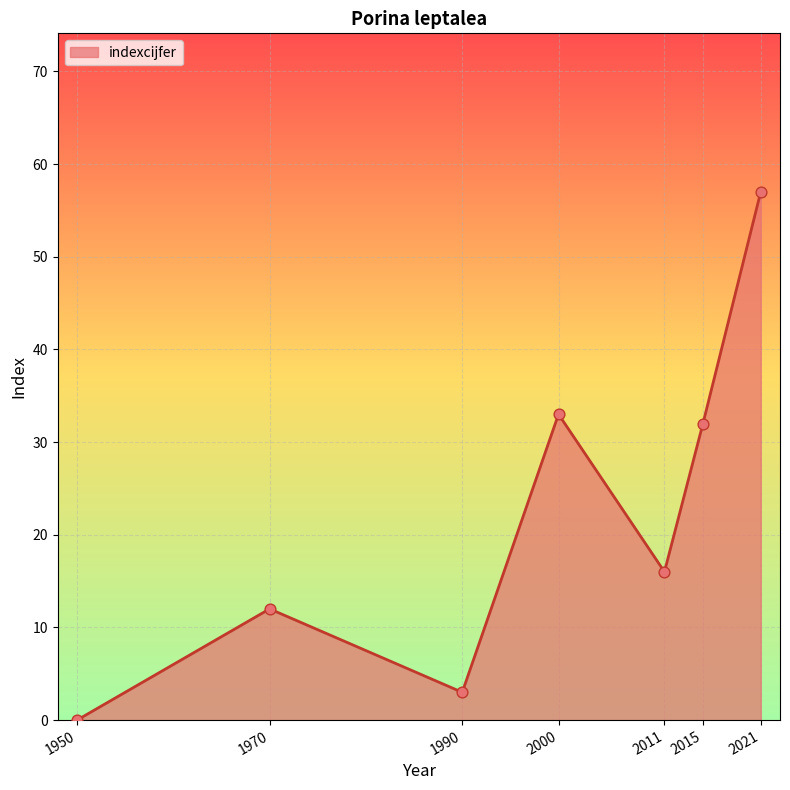

What is the change in value from 1970 to 2021?

+45